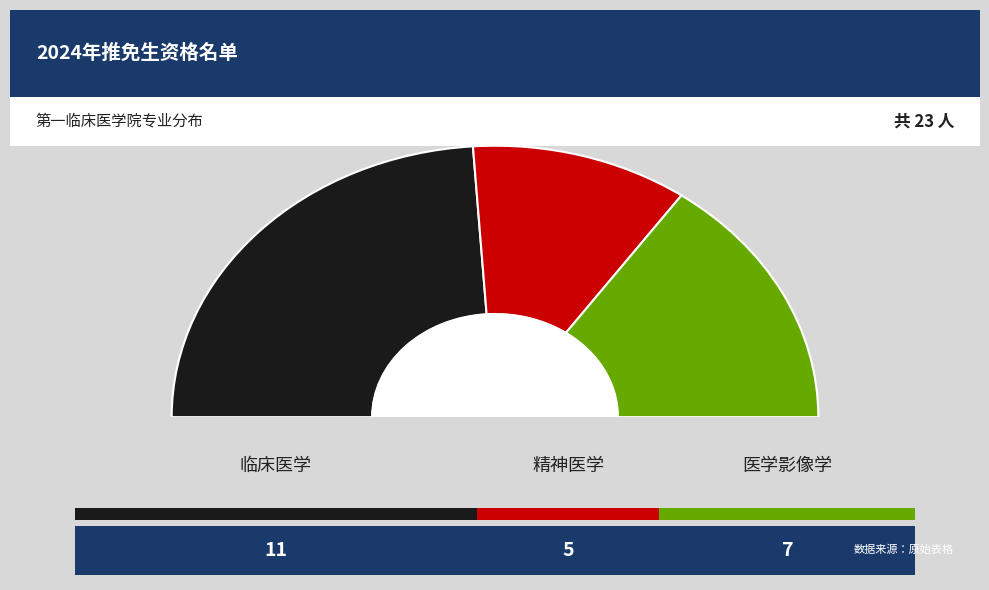

Approximately how many times larger is the value at 精神医学 compared to 医学影像学?

0.7